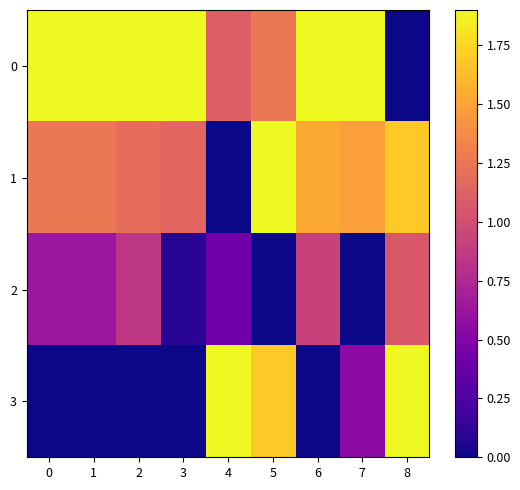

Reading right to left, list all the values displayed in this chart.

0: 8=0.0	7=1.9	6=1.9	5=1.3	4=1.1	3=1.9	2=1.9	1=1.9	0=1.9
1: 8=1.7	7=1.5	6=1.5	5=1.9	4=0.0	3=1.2	2=1.2	1=1.3	0=1.3
2: 8=1.1	7=0.0	6=0.9	5=0.0	4=0.4	3=0.1	2=0.9	1=0.6	0=0.6
3: 8=1.9	7=0.6	6=0.0	5=1.7	4=1.9	3=0.0	2=0.0	1=0.0	0=0.0